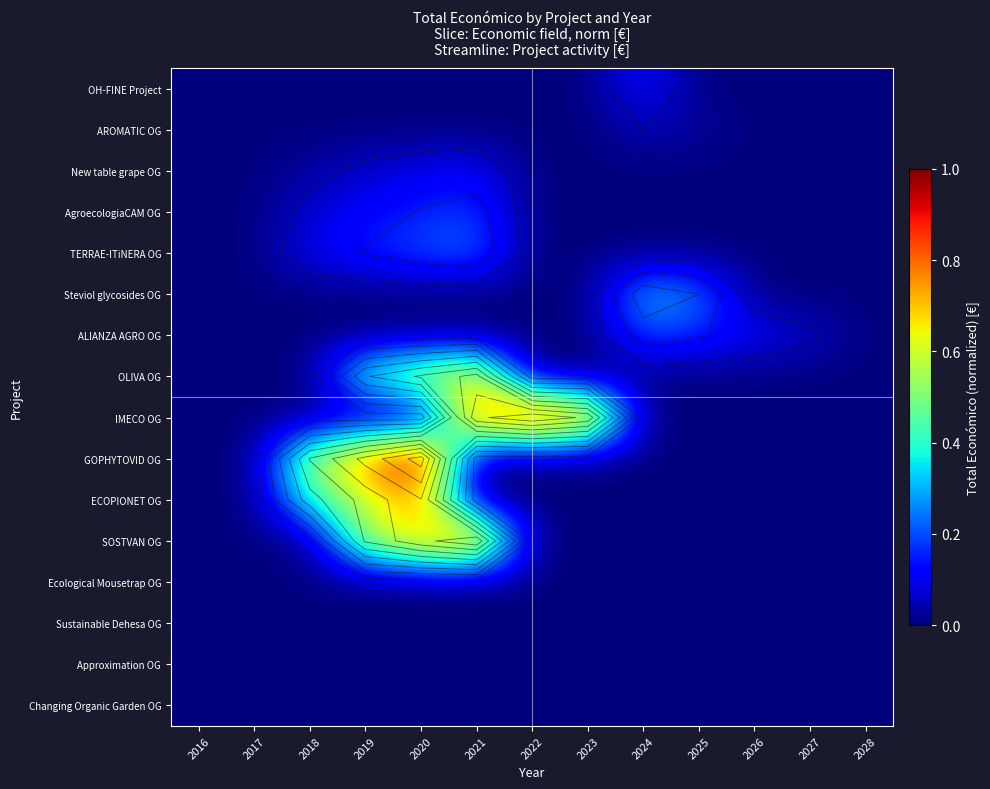

What is the difference between the maximum and second lowest values in the Steviol glycosides OG series?

0.3